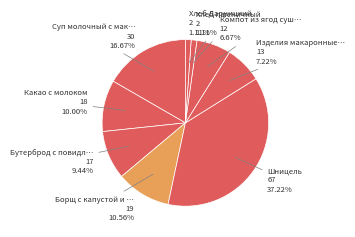

Rank the categories by value from lowest to highest.

Хлеб пшеничный, Хлеб Дарницкий, Компот из ягод сушеных (изюм), Изделия макаронные отварные, Бутерброд с повидлом, Какао с молоком, Борщ с капустой и картофелем, Суп молочный с макаронными изделиями, Шницель